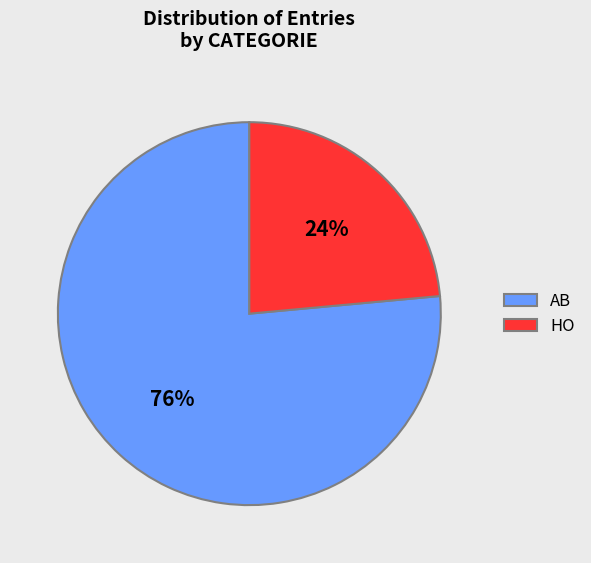

What is the largest slice in the pie chart?

AB